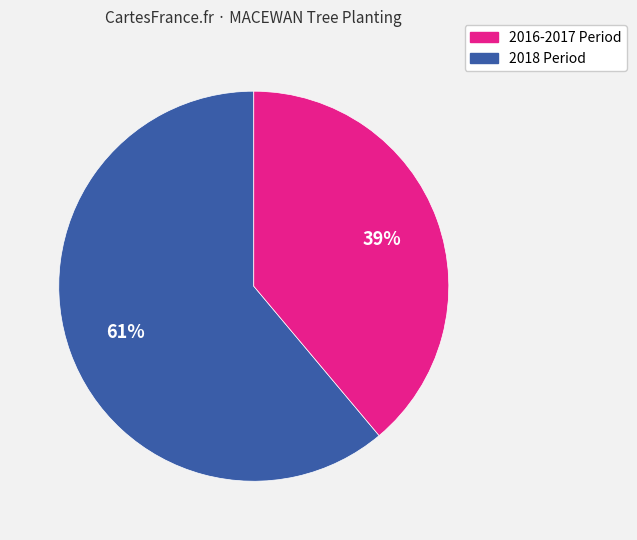

Does any single category account for the majority?

Yes